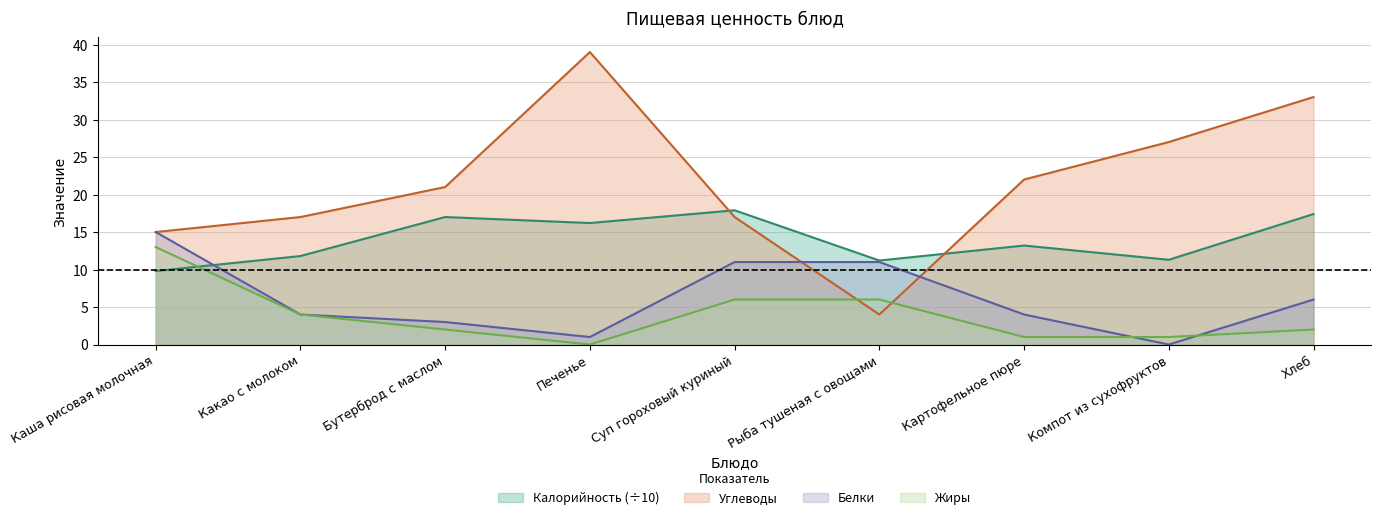

What is the maximum value for Калорийность?

17.9